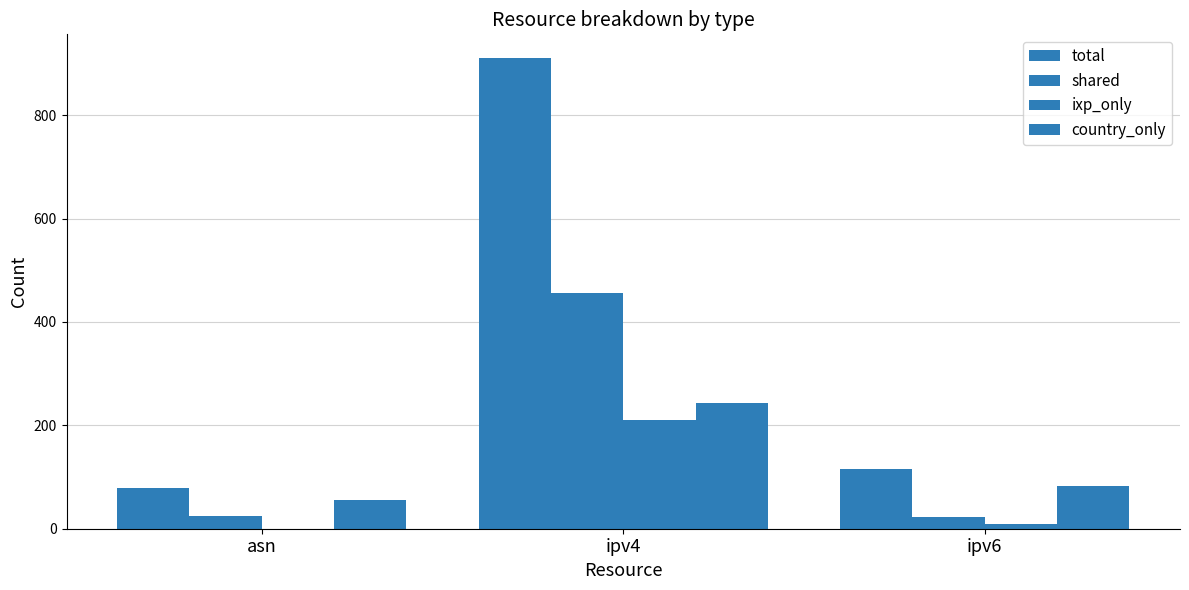

How many data points does each series have?

3